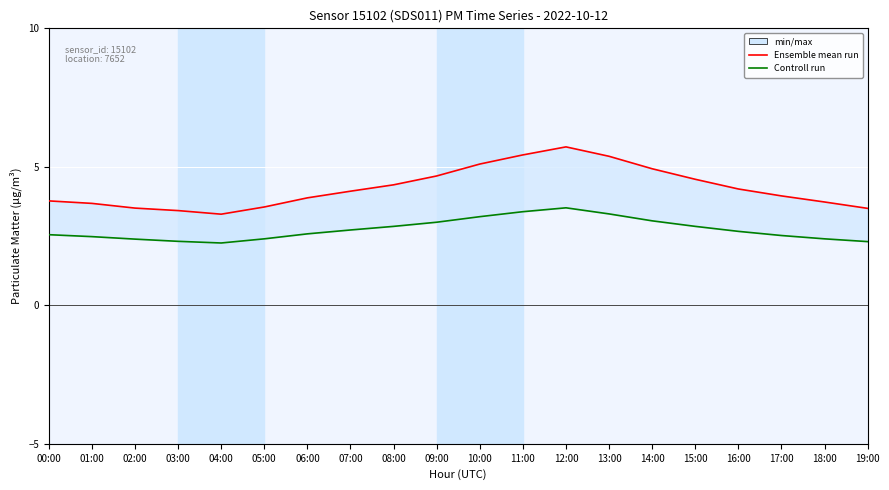

In Ensemble mean run, how many points are lower than both neighbors (excluding endpoints)?

1